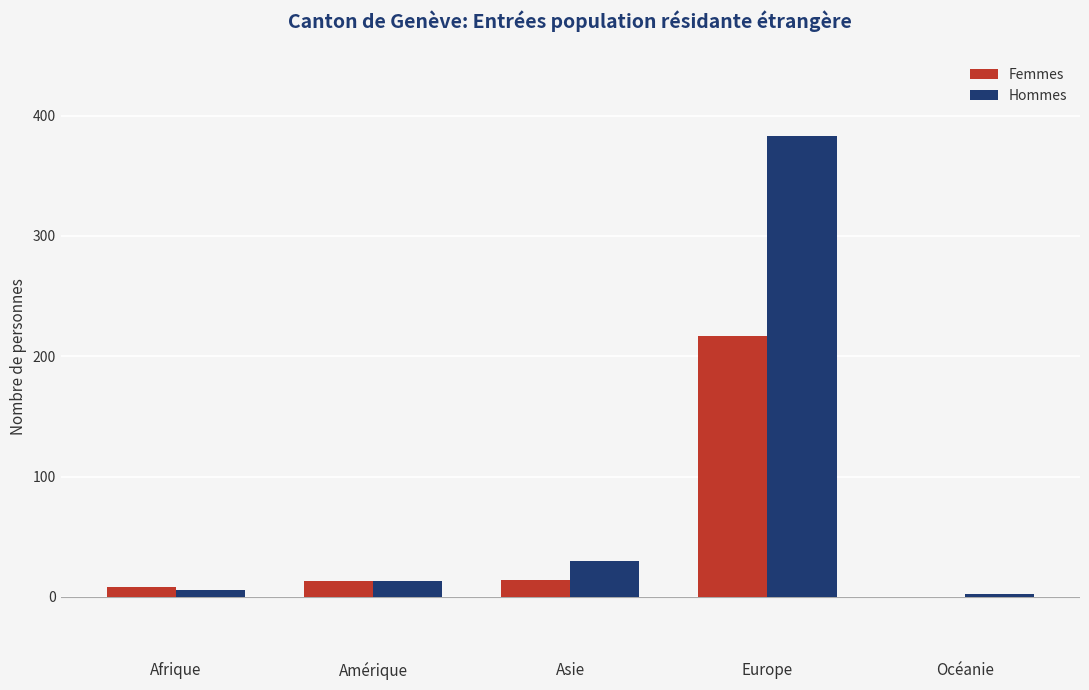

Where is Hommes nearest to the value 192?

Asie